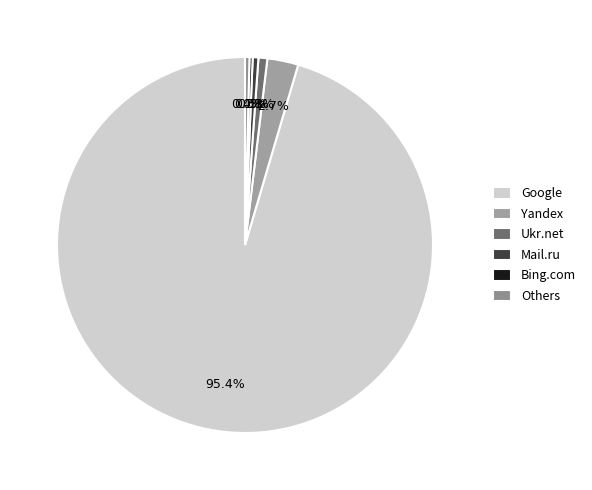

The Ukr.net slice represents 1% of the pie. True or false?

True